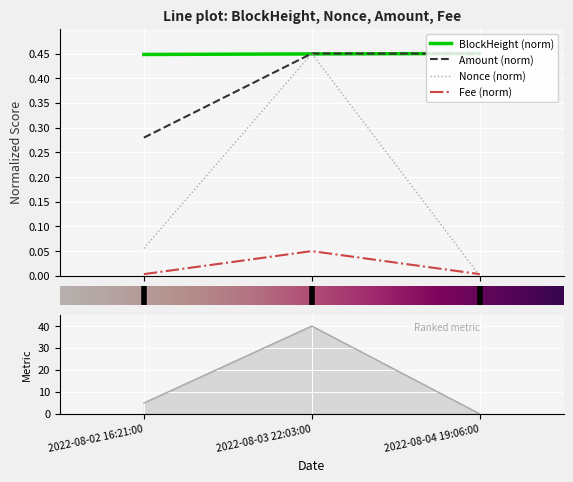

What position from the right is 2022-08-04 19:06:00?

1